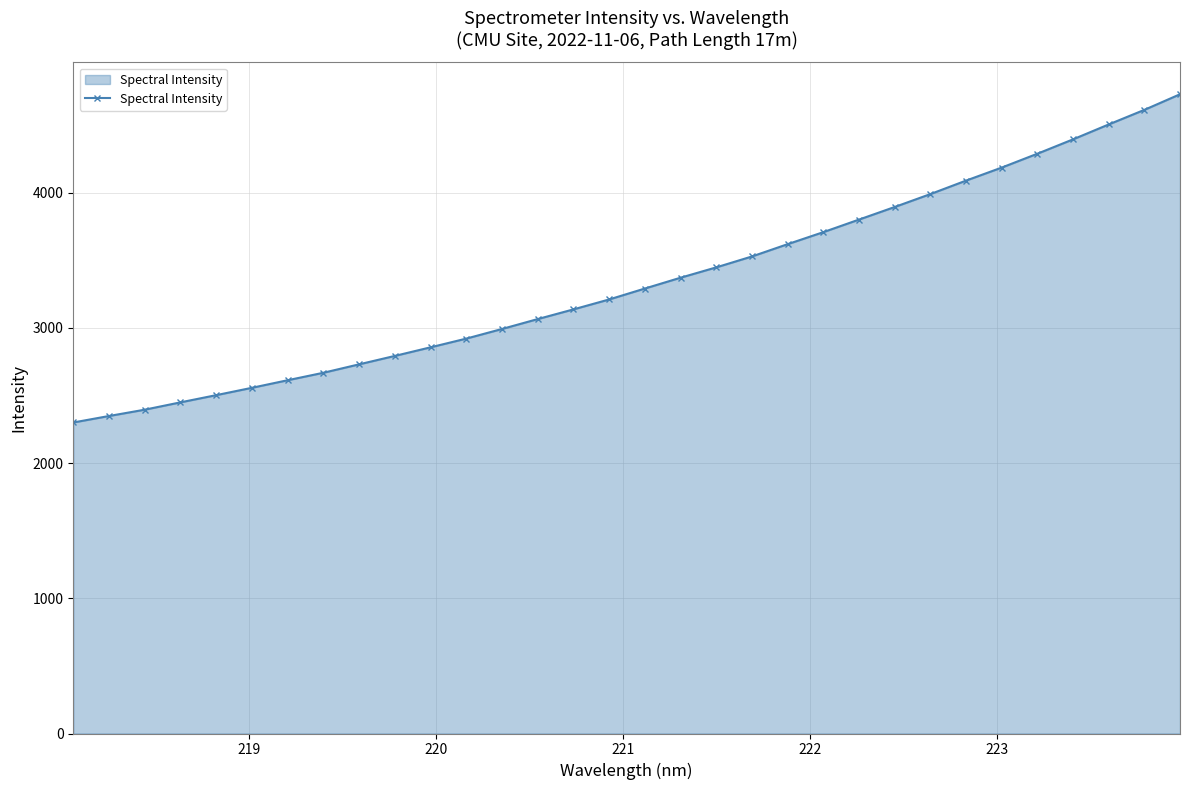

What is the smallest value displayed?

2300.1